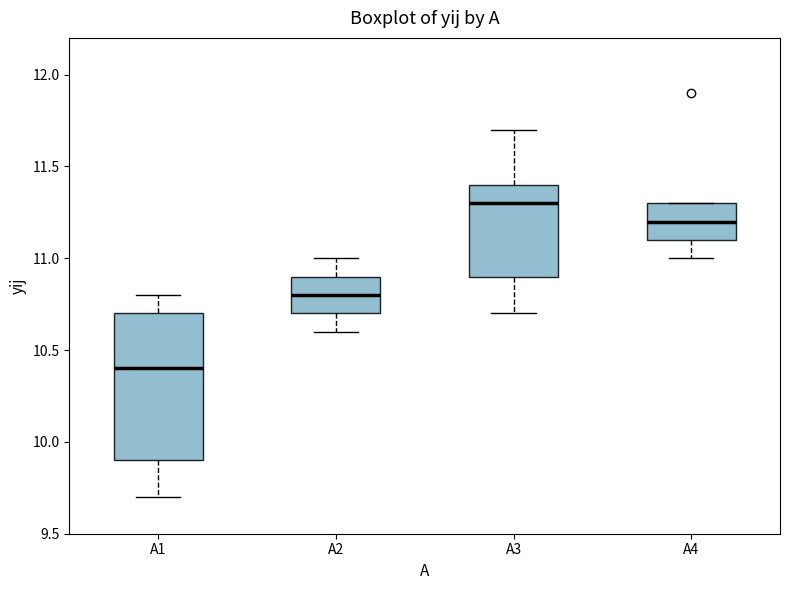

Reading left to right, read every box against the y-axis: the position of its median line, the range the box covers, and the ends of its whiskers. The values are not printed on the chart, so give them approximately, as read against the axis.

A1: median 10.4, box 9.9 to 10.7, whiskers 9.7 to 10.8
A2: median 10.8, box 10.7 to 10.9, whiskers 10.6 to 11.0
A3: median 11.3, box 10.9 to 11.4, whiskers 10.7 to 11.7
A4: median 11.2, box 11.1 to 11.3, whiskers 11.0 to 11.3